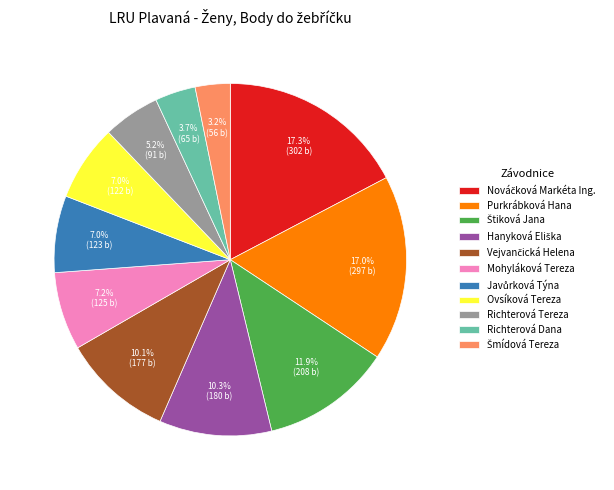

Does Mohyláková Tereza account for over 50% of the chart?

No